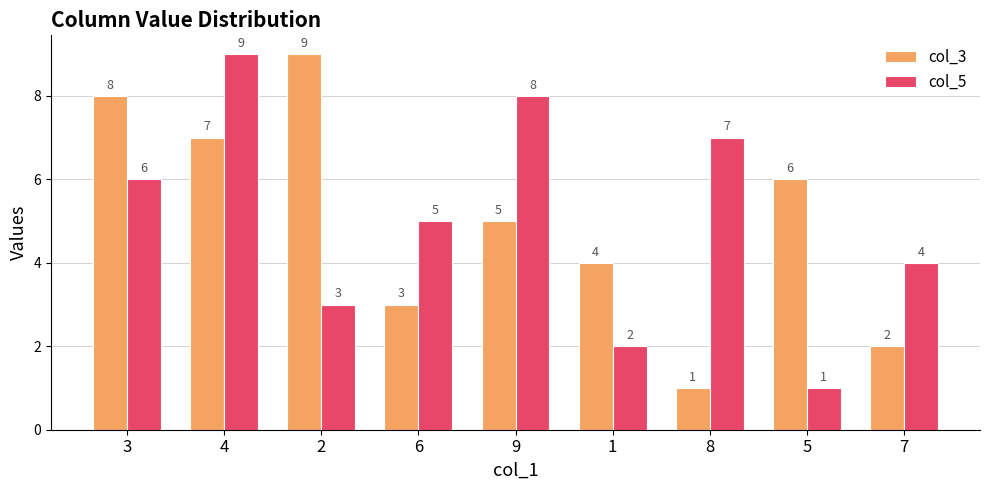

What is the minimum value shown in the chart?

1